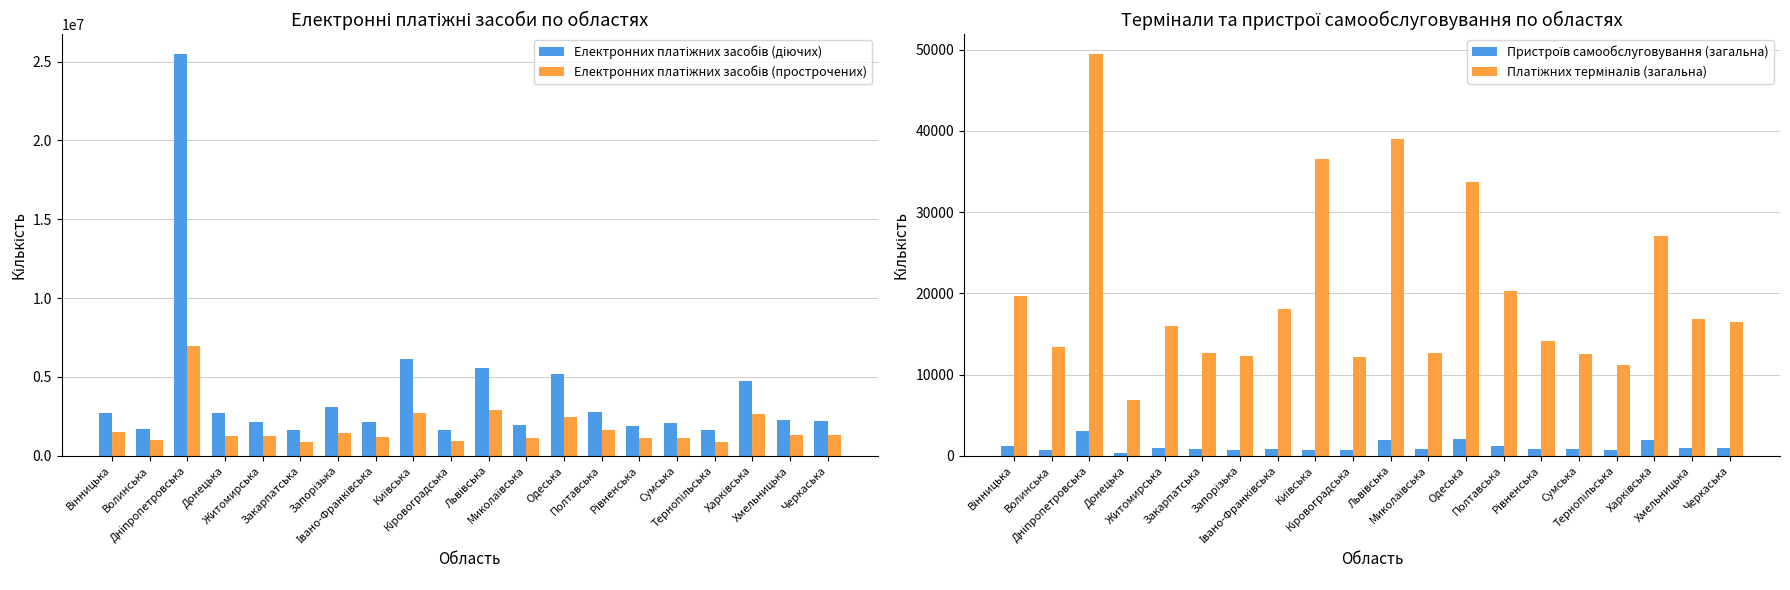

What is the sum of the Електронних платіжних засобів (діючих) values at Рівненська and Волинська?

3597306